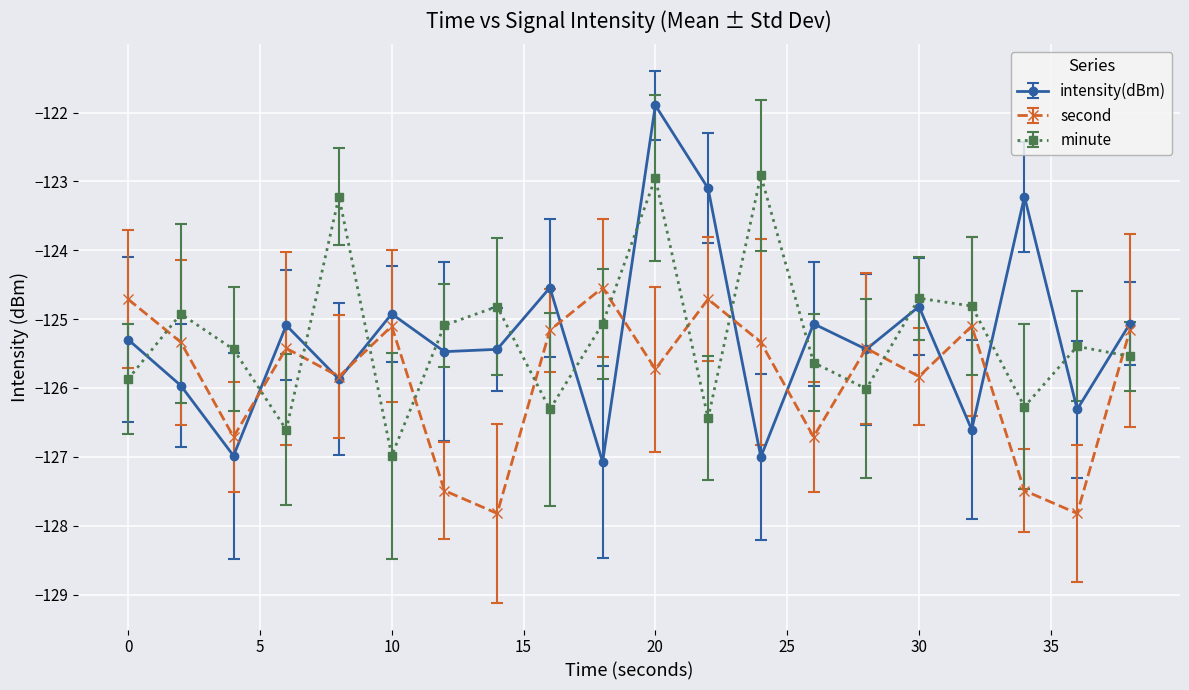

How many interior local peaks does the intensity(dBm) series have?

7